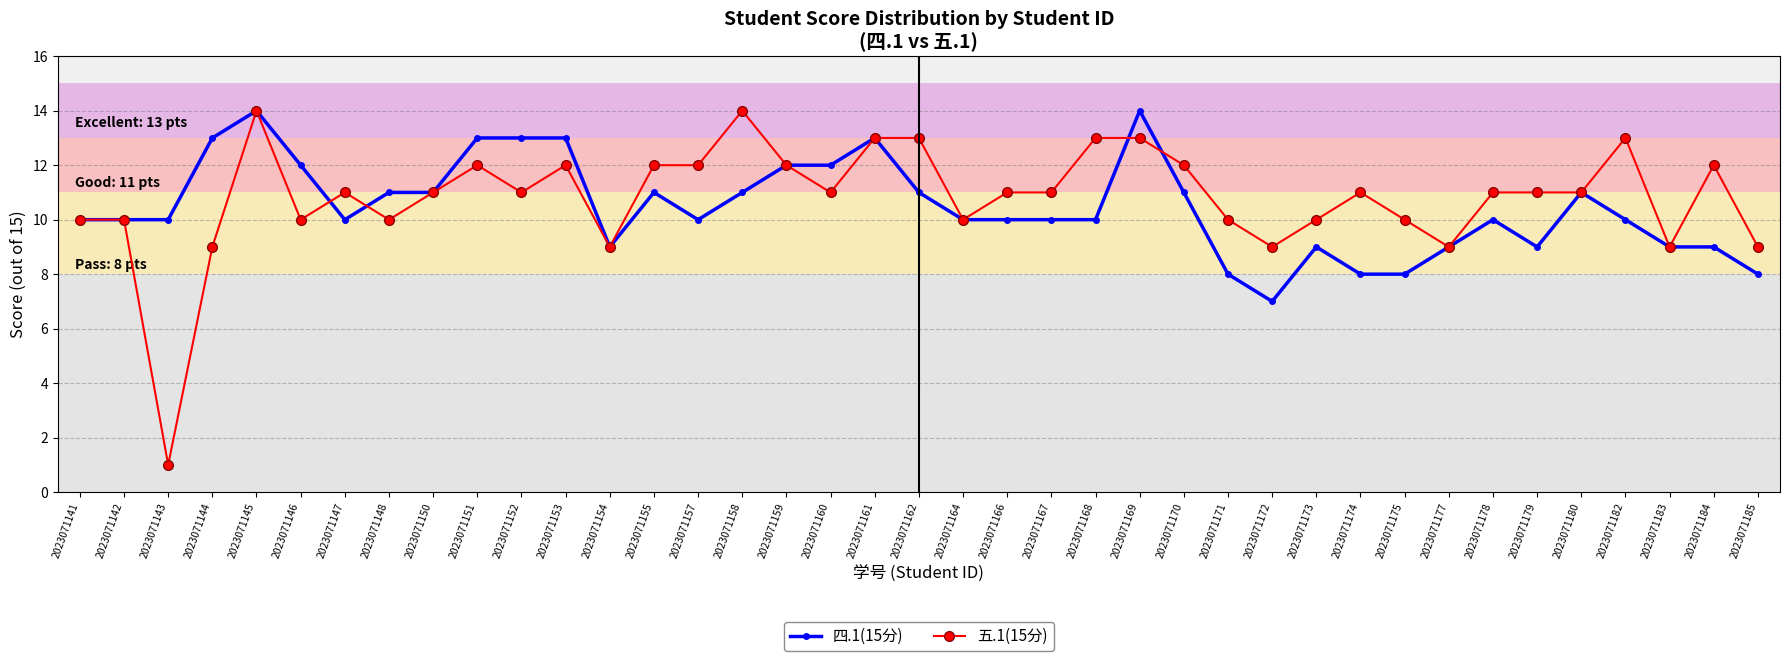

What is the maximum value shown in the chart?

14